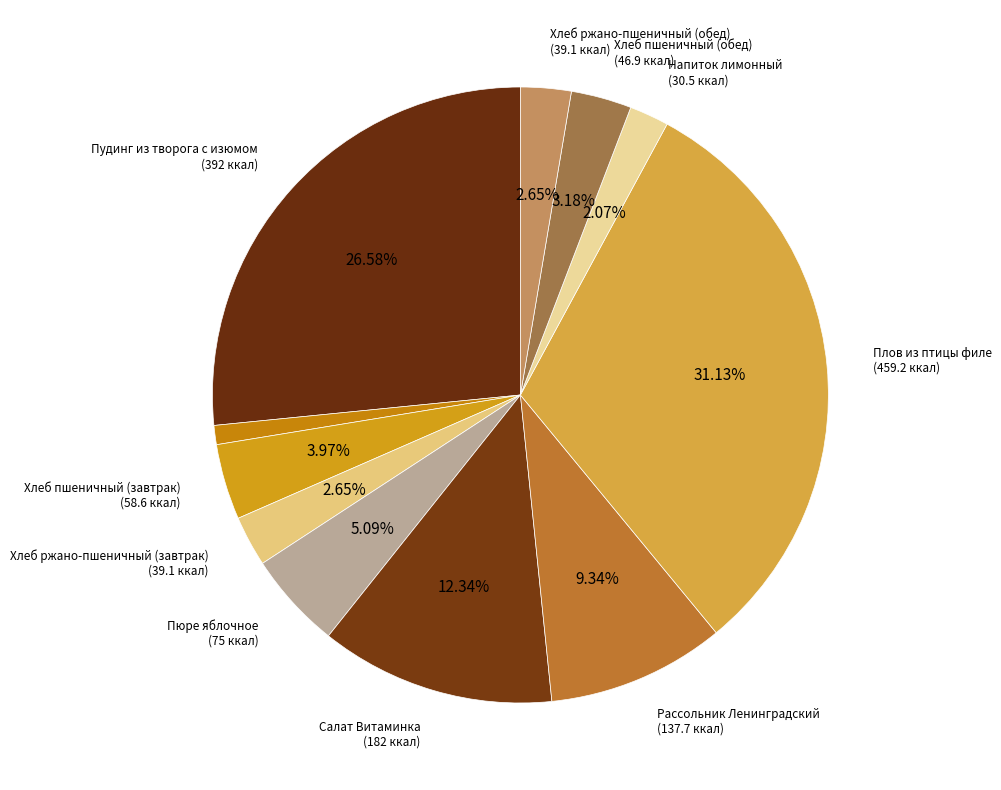

How many slices are in this pie chart?

11